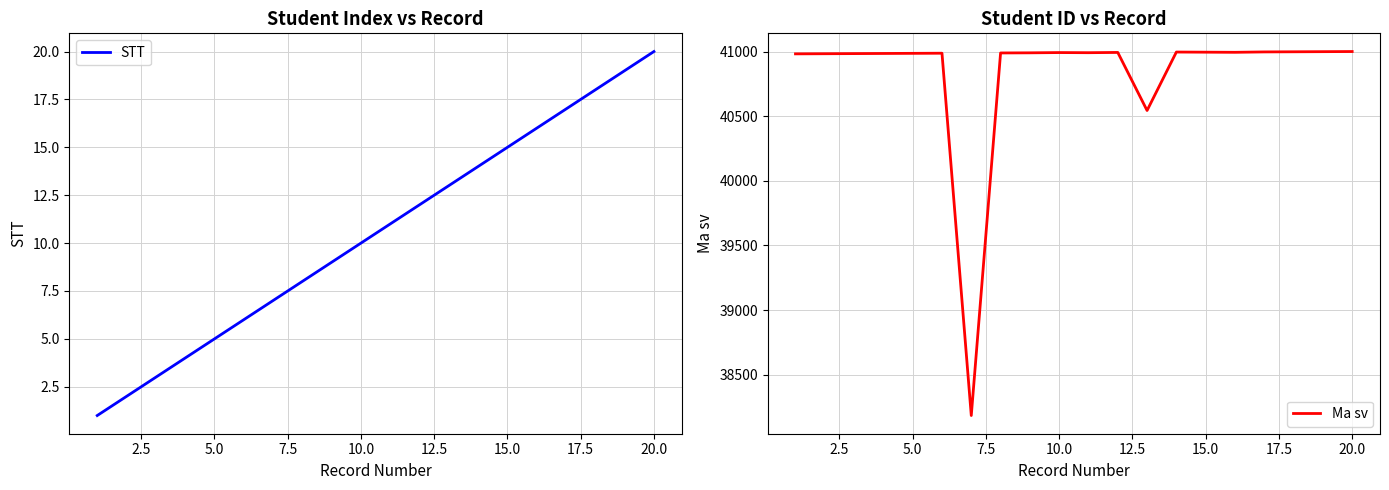

What is the maximum value for STT?

20